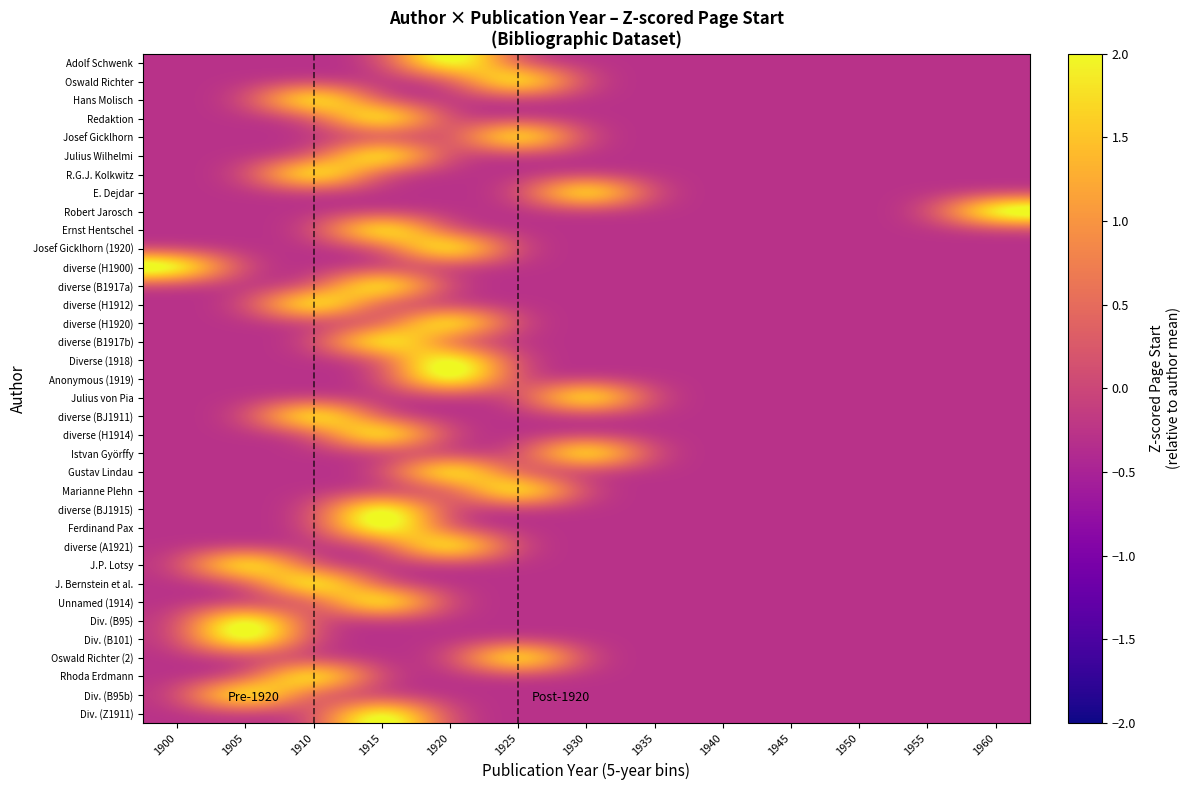

Reading left to right, extract all data points from this chart.

Adolf Schwenk: 1900=-0.3	1905=-0.3	1910=-0.3	1915=-0.3	1920=3.5	1925=-0.3	1930=-0.3	1935=-0.3	1940=-0.3	1945=-0.3	1950=-0.3	1955=-0.3	1960=-0.3
Oswald Richter: 1900=-0.3	1905=-0.3	1910=-0.3	1915=-0.3	1920=-0.3	1925=3.5	1930=-0.3	1935=-0.3	1940=-0.3	1945=-0.3	1950=-0.3	1955=-0.3	1960=-0.3
Hans Molisch: 1900=-0.3	1905=-0.3	1910=3.5	1915=-0.3	1920=-0.3	1925=-0.3	1930=-0.3	1935=-0.3	1940=-0.3	1945=-0.3	1950=-0.3	1955=-0.3	1960=-0.3
Redaktion: 1900=-0.3	1905=-0.3	1910=-0.3	1915=3.5	1920=-0.3	1925=-0.3	1930=-0.3	1935=-0.3	1940=-0.3	1945=-0.3	1950=-0.3	1955=-0.3	1960=-0.3
Josef Gicklhorn: 1900=-0.3	1905=-0.3	1910=-0.3	1915=-0.3	1920=-0.3	1925=3.5	1930=-0.3	1935=-0.3	1940=-0.3	1945=-0.3	1950=-0.3	1955=-0.3	1960=-0.3
Julius Wilhelmi: 1900=-0.3	1905=-0.3	1910=-0.3	1915=3.5	1920=-0.3	1925=-0.3	1930=-0.3	1935=-0.3	1940=-0.3	1945=-0.3	1950=-0.3	1955=-0.3	1960=-0.3
R.G.J. Kolkwitz: 1900=-0.3	1905=-0.3	1910=3.5	1915=-0.3	1920=-0.3	1925=-0.3	1930=-0.3	1935=-0.3	1940=-0.3	1945=-0.3	1950=-0.3	1955=-0.3	1960=-0.3
E. Dejdar: 1900=-0.3	1905=-0.3	1910=-0.3	1915=-0.3	1920=-0.3	1925=-0.3	1930=3.5	1935=-0.3	1940=-0.3	1945=-0.3	1950=-0.3	1955=-0.3	1960=-0.3
Robert Jarosch: 1900=-0.3	1905=-0.3	1910=-0.3	1915=-0.3	1920=-0.3	1925=-0.3	1930=-0.3	1935=-0.3	1940=-0.3	1945=-0.3	1950=-0.3	1955=-0.3	1960=3.5
Ernst Hentschel: 1900=-0.3	1905=-0.3	1910=-0.3	1915=3.5	1920=-0.3	1925=-0.3	1930=-0.3	1935=-0.3	1940=-0.3	1945=-0.3	1950=-0.3	1955=-0.3	1960=-0.3
Josef Gicklhorn (1920): 1900=-0.3	1905=-0.3	1910=-0.3	1915=-0.3	1920=3.5	1925=-0.3	1930=-0.3	1935=-0.3	1940=-0.3	1945=-0.3	1950=-0.3	1955=-0.3	1960=-0.3
diverse (H1900): 1900=3.5	1905=-0.3	1910=-0.3	1915=-0.3	1920=-0.3	1925=-0.3	1930=-0.3	1935=-0.3	1940=-0.3	1945=-0.3	1950=-0.3	1955=-0.3	1960=-0.3
diverse (B1917a): 1900=-0.3	1905=-0.3	1910=-0.3	1915=3.5	1920=-0.3	1925=-0.3	1930=-0.3	1935=-0.3	1940=-0.3	1945=-0.3	1950=-0.3	1955=-0.3	1960=-0.3
diverse (H1912): 1900=-0.3	1905=-0.3	1910=3.5	1915=-0.3	1920=-0.3	1925=-0.3	1930=-0.3	1935=-0.3	1940=-0.3	1945=-0.3	1950=-0.3	1955=-0.3	1960=-0.3
diverse (H1920): 1900=-0.3	1905=-0.3	1910=-0.3	1915=-0.3	1920=3.5	1925=-0.3	1930=-0.3	1935=-0.3	1940=-0.3	1945=-0.3	1950=-0.3	1955=-0.3	1960=-0.3
diverse (B1917b): 1900=-0.3	1905=-0.3	1910=-0.3	1915=3.5	1920=-0.3	1925=-0.3	1930=-0.3	1935=-0.3	1940=-0.3	1945=-0.3	1950=-0.3	1955=-0.3	1960=-0.3
Diverse (1918): 1900=-0.3	1905=-0.3	1910=-0.3	1915=-0.3	1920=3.5	1925=-0.3	1930=-0.3	1935=-0.3	1940=-0.3	1945=-0.3	1950=-0.3	1955=-0.3	1960=-0.3
Anonymous (1919): 1900=-0.3	1905=-0.3	1910=-0.3	1915=-0.3	1920=3.5	1925=-0.3	1930=-0.3	1935=-0.3	1940=-0.3	1945=-0.3	1950=-0.3	1955=-0.3	1960=-0.3
Julius von Pia: 1900=-0.3	1905=-0.3	1910=-0.3	1915=-0.3	1920=-0.3	1925=-0.3	1930=3.5	1935=-0.3	1940=-0.3	1945=-0.3	1950=-0.3	1955=-0.3	1960=-0.3
diverse (BJ1911): 1900=-0.3	1905=-0.3	1910=3.5	1915=-0.3	1920=-0.3	1925=-0.3	1930=-0.3	1935=-0.3	1940=-0.3	1945=-0.3	1950=-0.3	1955=-0.3	1960=-0.3
diverse (H1914): 1900=-0.3	1905=-0.3	1910=-0.3	1915=3.5	1920=-0.3	1925=-0.3	1930=-0.3	1935=-0.3	1940=-0.3	1945=-0.3	1950=-0.3	1955=-0.3	1960=-0.3
Istvan Györffy: 1900=-0.3	1905=-0.3	1910=-0.3	1915=-0.3	1920=-0.3	1925=-0.3	1930=3.5	1935=-0.3	1940=-0.3	1945=-0.3	1950=-0.3	1955=-0.3	1960=-0.3
Gustav Lindau: 1900=-0.3	1905=-0.3	1910=-0.3	1915=-0.3	1920=3.5	1925=-0.3	1930=-0.3	1935=-0.3	1940=-0.3	1945=-0.3	1950=-0.3	1955=-0.3	1960=-0.3
Marianne Plehn: 1900=-0.3	1905=-0.3	1910=-0.3	1915=-0.3	1920=-0.3	1925=3.5	1930=-0.3	1935=-0.3	1940=-0.3	1945=-0.3	1950=-0.3	1955=-0.3	1960=-0.3
diverse (BJ1915): 1900=-0.3	1905=-0.3	1910=-0.3	1915=3.5	1920=-0.3	1925=-0.3	1930=-0.3	1935=-0.3	1940=-0.3	1945=-0.3	1950=-0.3	1955=-0.3	1960=-0.3
Ferdinand Pax: 1900=-0.3	1905=-0.3	1910=-0.3	1915=3.5	1920=-0.3	1925=-0.3	1930=-0.3	1935=-0.3	1940=-0.3	1945=-0.3	1950=-0.3	1955=-0.3	1960=-0.3
diverse (A1921): 1900=-0.3	1905=-0.3	1910=-0.3	1915=-0.3	1920=3.5	1925=-0.3	1930=-0.3	1935=-0.3	1940=-0.3	1945=-0.3	1950=-0.3	1955=-0.3	1960=-0.3
J.P. Lotsy: 1900=-0.3	1905=3.5	1910=-0.3	1915=-0.3	1920=-0.3	1925=-0.3	1930=-0.3	1935=-0.3	1940=-0.3	1945=-0.3	1950=-0.3	1955=-0.3	1960=-0.3
J. Bernstein et al.: 1900=-0.3	1905=-0.3	1910=3.5	1915=-0.3	1920=-0.3	1925=-0.3	1930=-0.3	1935=-0.3	1940=-0.3	1945=-0.3	1950=-0.3	1955=-0.3	1960=-0.3
Unnamed (1914): 1900=-0.3	1905=-0.3	1910=-0.3	1915=3.5	1920=-0.3	1925=-0.3	1930=-0.3	1935=-0.3	1940=-0.3	1945=-0.3	1950=-0.3	1955=-0.3	1960=-0.3
Div. (B95): 1900=-0.3	1905=3.5	1910=-0.3	1915=-0.3	1920=-0.3	1925=-0.3	1930=-0.3	1935=-0.3	1940=-0.3	1945=-0.3	1950=-0.3	1955=-0.3	1960=-0.3
Div. (B101): 1900=-0.3	1905=3.5	1910=-0.3	1915=-0.3	1920=-0.3	1925=-0.3	1930=-0.3	1935=-0.3	1940=-0.3	1945=-0.3	1950=-0.3	1955=-0.3	1960=-0.3
Oswald Richter (2): 1900=-0.3	1905=-0.3	1910=-0.3	1915=-0.3	1920=-0.3	1925=3.5	1930=-0.3	1935=-0.3	1940=-0.3	1945=-0.3	1950=-0.3	1955=-0.3	1960=-0.3
Rhoda Erdmann: 1900=-0.3	1905=-0.3	1910=3.5	1915=-0.3	1920=-0.3	1925=-0.3	1930=-0.3	1935=-0.3	1940=-0.3	1945=-0.3	1950=-0.3	1955=-0.3	1960=-0.3
Div. (B95b): 1900=-0.3	1905=3.5	1910=-0.3	1915=-0.3	1920=-0.3	1925=-0.3	1930=-0.3	1935=-0.3	1940=-0.3	1945=-0.3	1950=-0.3	1955=-0.3	1960=-0.3
Div. (Z1911): 1900=-0.3	1905=-0.3	1910=-0.3	1915=3.5	1920=-0.3	1925=-0.3	1930=-0.3	1935=-0.3	1940=-0.3	1945=-0.3	1950=-0.3	1955=-0.3	1960=-0.3